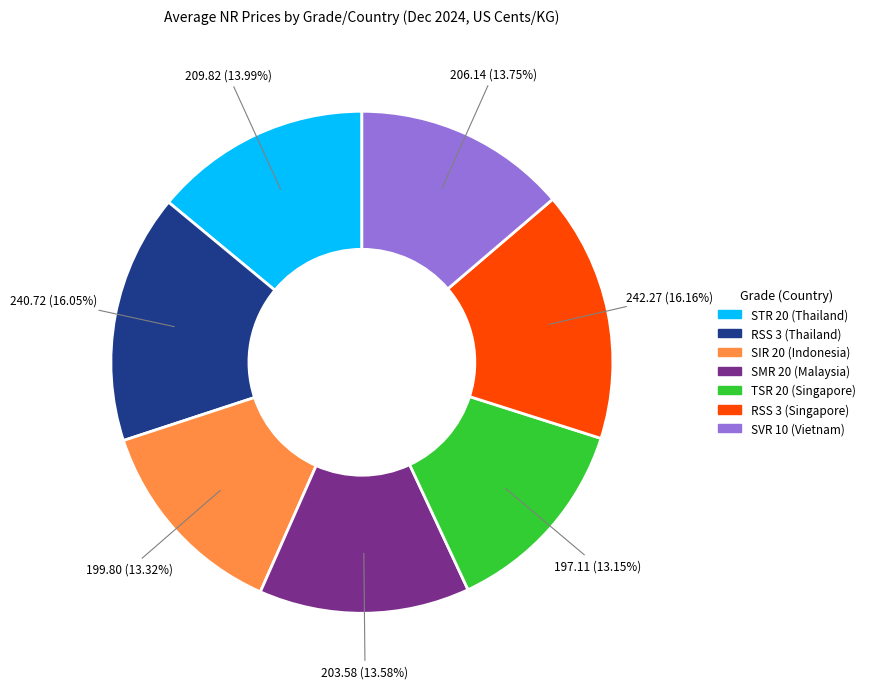

Which has a higher value, RSS 3 (Thailand) or SIR 20 (Indonesia)?

RSS 3 (Thailand)